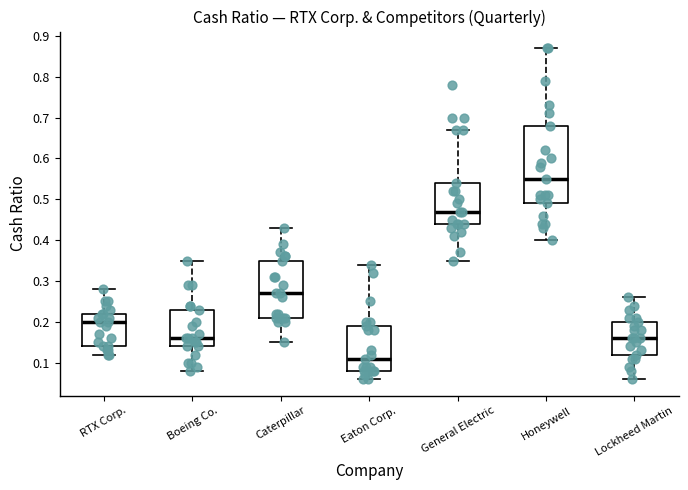

Comparing the boxes themselves (not the whiskers), which one is the tallest?

Honeywell